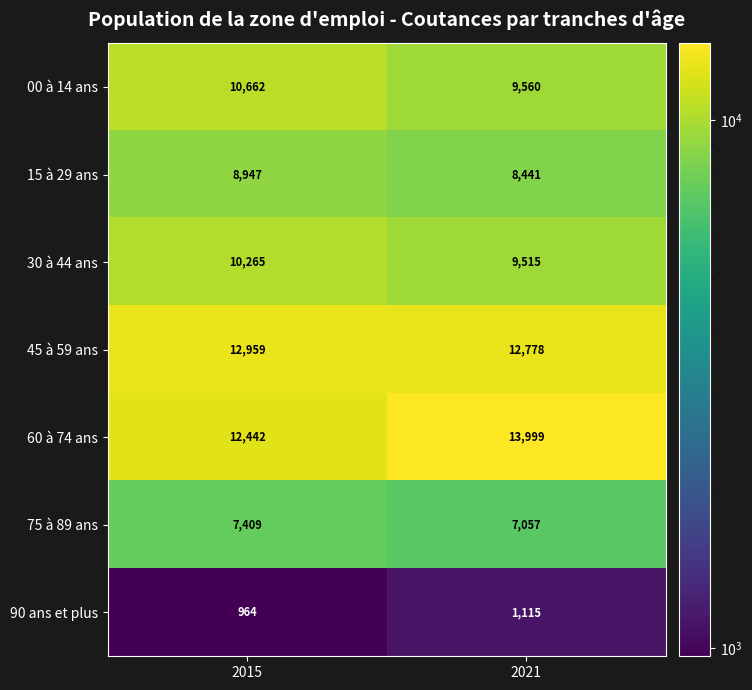

The value of 00 à 14 ans at 2015 is 16613. True or false?

False